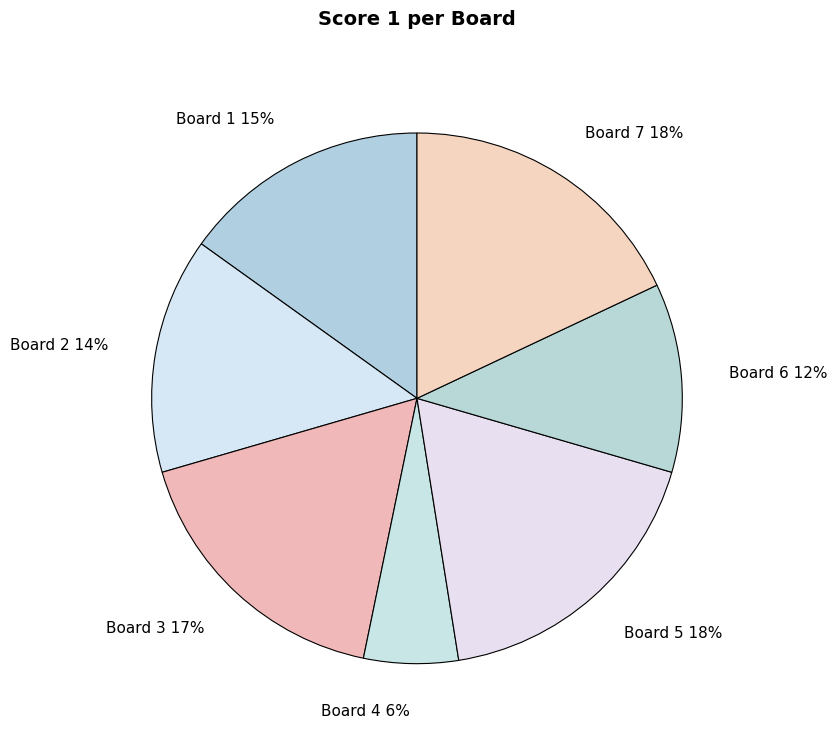

Does Board 3 17% account for over 50% of the chart?

No